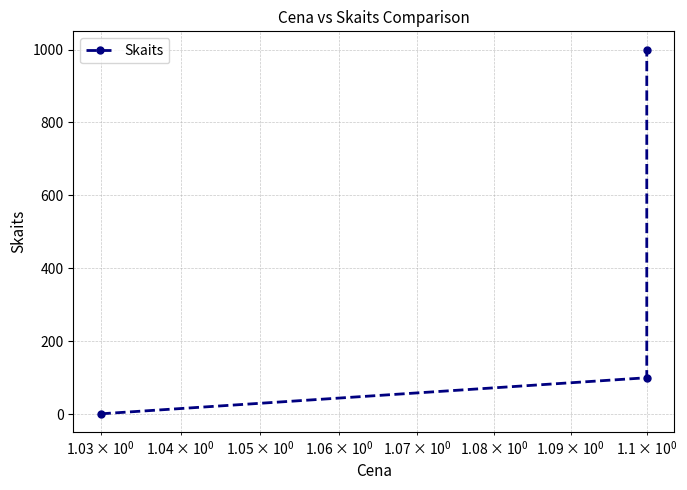

Does the chart display data point markers on the line(s)?

Yes